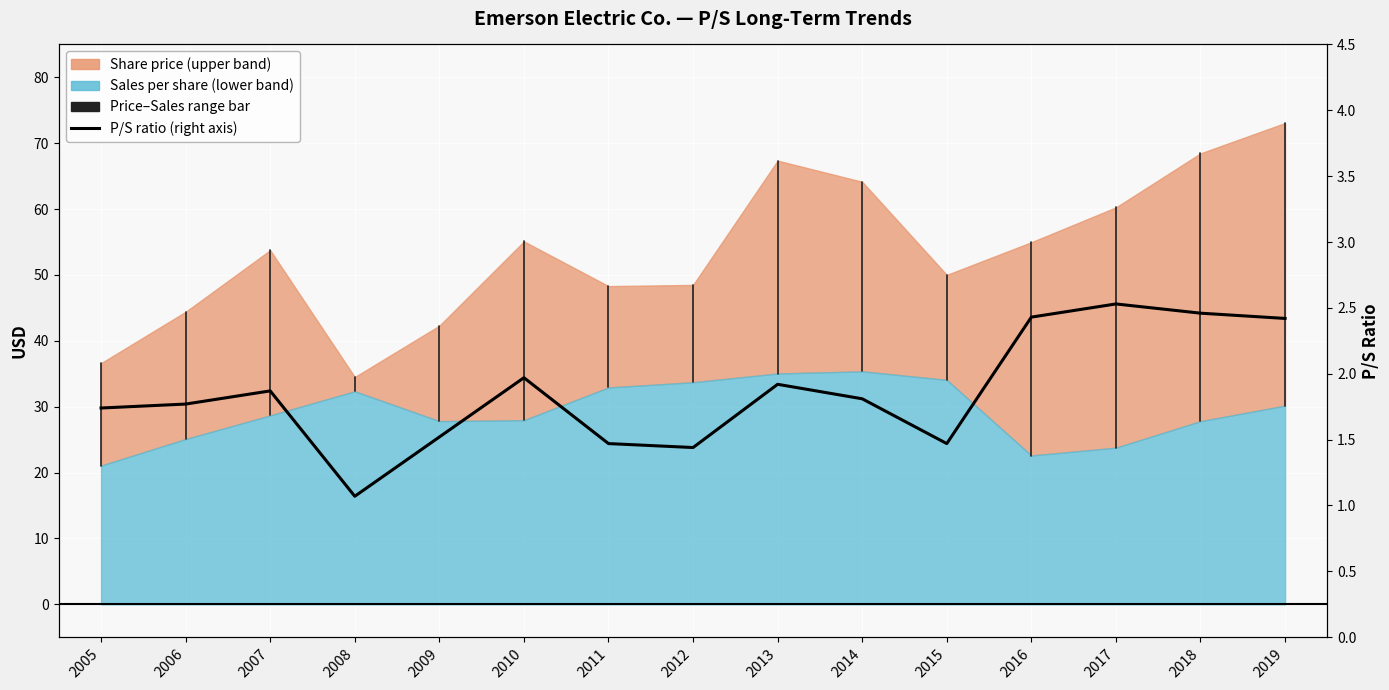

What is the approximate value at 2010?

2.0